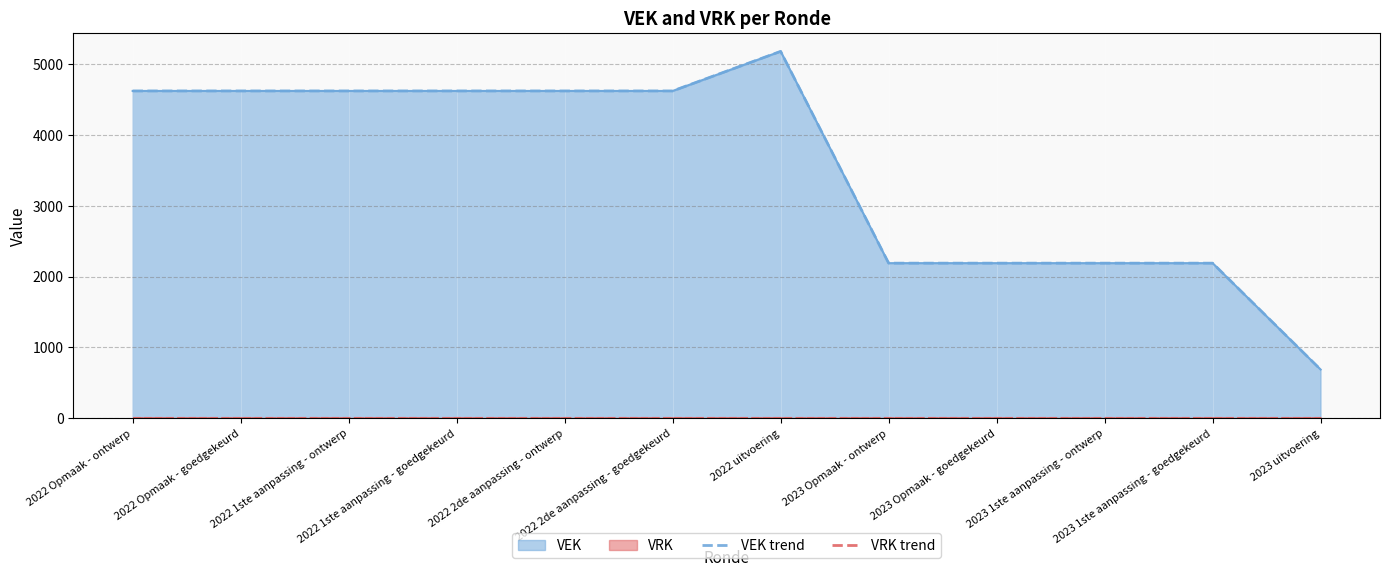

Reading left to right, what are all the values shown in this chart?

VEK trend: 4621	4621	4621	4621	4621	4621	5180	2190	2190	2190	2190	688
VRK trend: 0	0	0	0	0	0	0	0	0	0	0	0